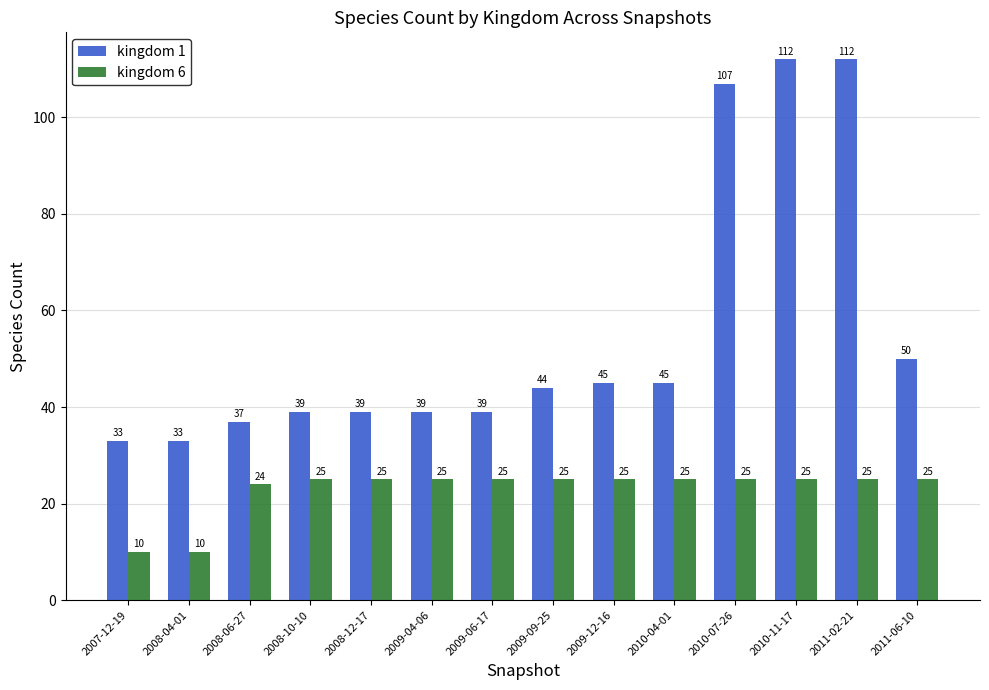

Rank the series at 2011-02-21 from highest to lowest value.

kingdom 1, kingdom 6